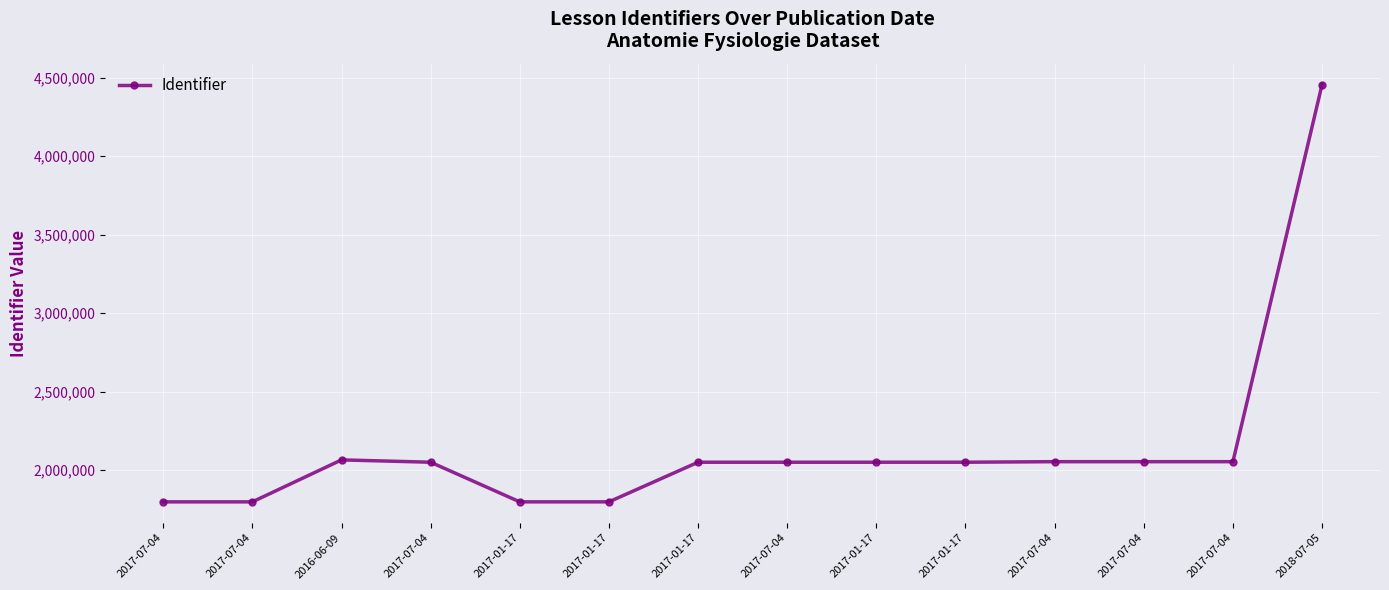

What is the sum of all values?

30126484